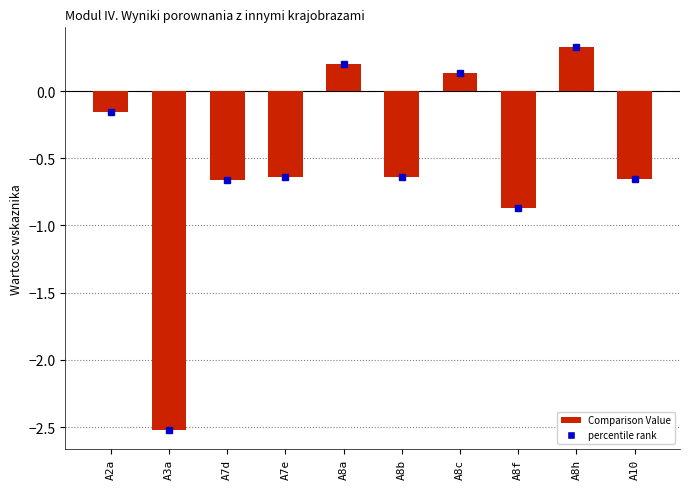

Is it true that the value at A7d is -0.9?

False